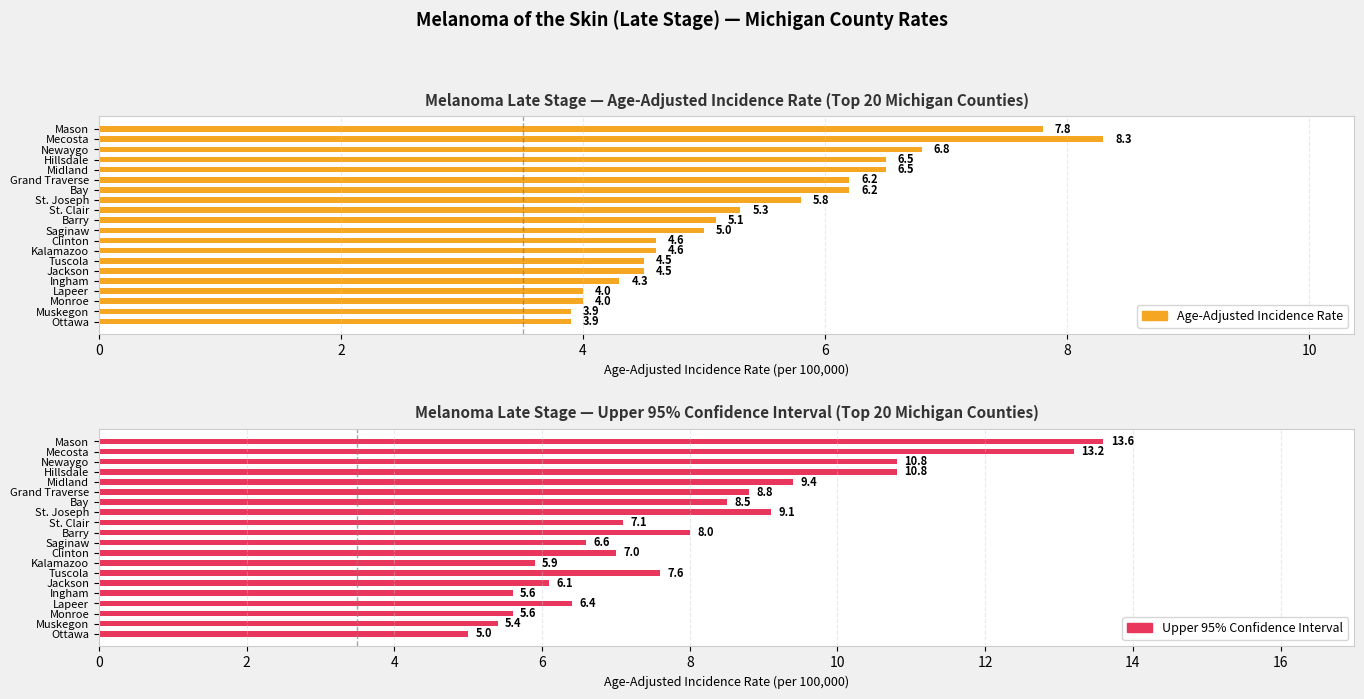

The value at 2 is 2. True or false?

False